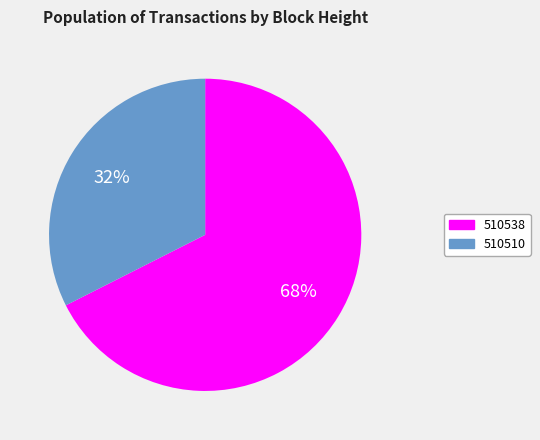

Approximately how many times larger is the value at 510510 compared to 510538?

0.5